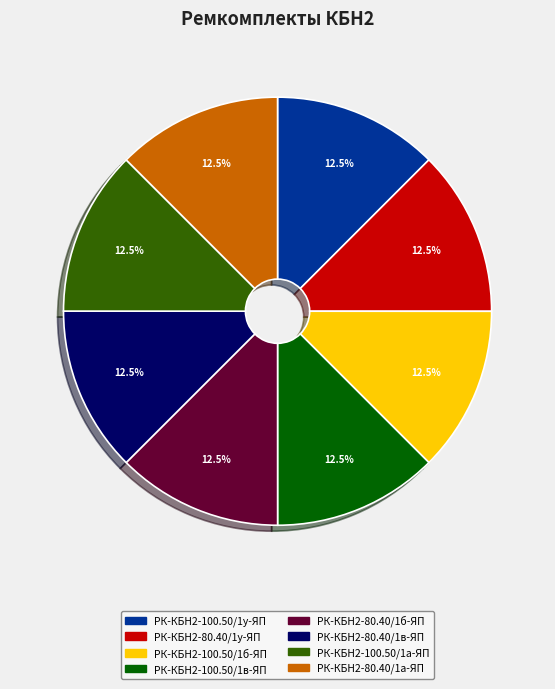

Does РК-КБН2-100.50/1в-ЯП represent more than half of the total?

No